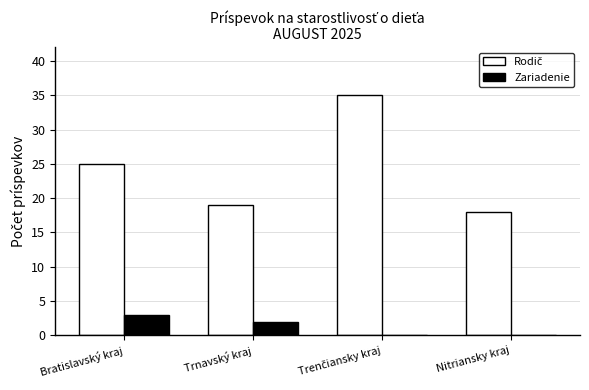

Which series changed the most between Trnavský kraj and Nitriansky kraj?

Zariadenie